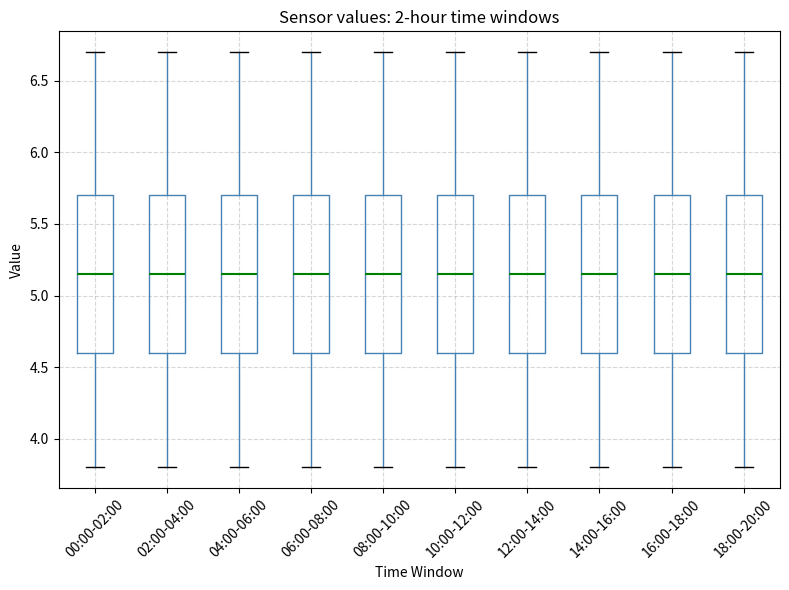

Reading left to right, read every box against the y-axis: the position of its median line, the range the box covers, and the ends of its whiskers. The values are not printed on the chart, so give them approximately, as read against the axis.

00:00-02:00: median 5.15, box 4.60 to 5.70, whiskers 3.80 to 6.70
02:00-04:00: median 5.15, box 4.60 to 5.70, whiskers 3.80 to 6.70
04:00-06:00: median 5.15, box 4.60 to 5.70, whiskers 3.80 to 6.70
06:00-08:00: median 5.15, box 4.60 to 5.70, whiskers 3.80 to 6.70
08:00-10:00: median 5.15, box 4.60 to 5.70, whiskers 3.80 to 6.70
10:00-12:00: median 5.15, box 4.60 to 5.70, whiskers 3.80 to 6.70
12:00-14:00: median 5.15, box 4.60 to 5.70, whiskers 3.80 to 6.70
14:00-16:00: median 5.15, box 4.60 to 5.70, whiskers 3.80 to 6.70
16:00-18:00: median 5.15, box 4.60 to 5.70, whiskers 3.80 to 6.70
18:00-20:00: median 5.15, box 4.60 to 5.70, whiskers 3.80 to 6.70